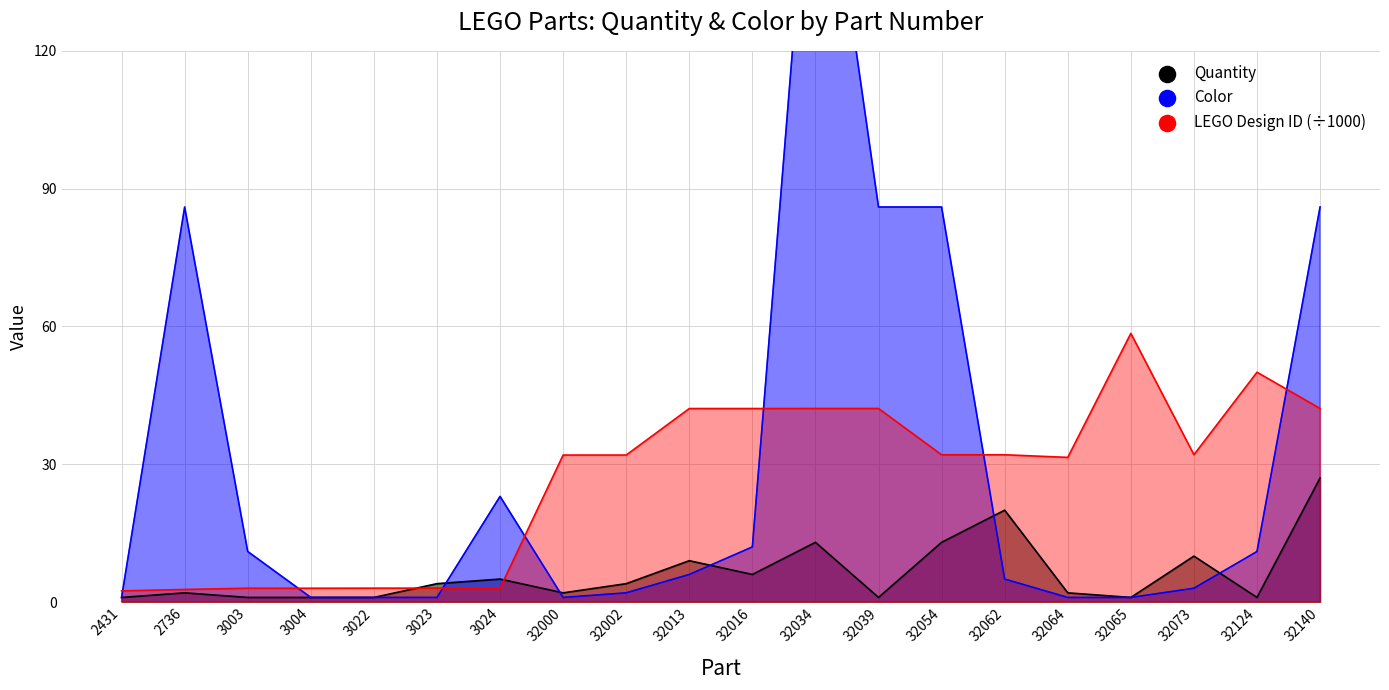

What are all the series names shown in the legend?

Quantity, Color, LEGO Design ID